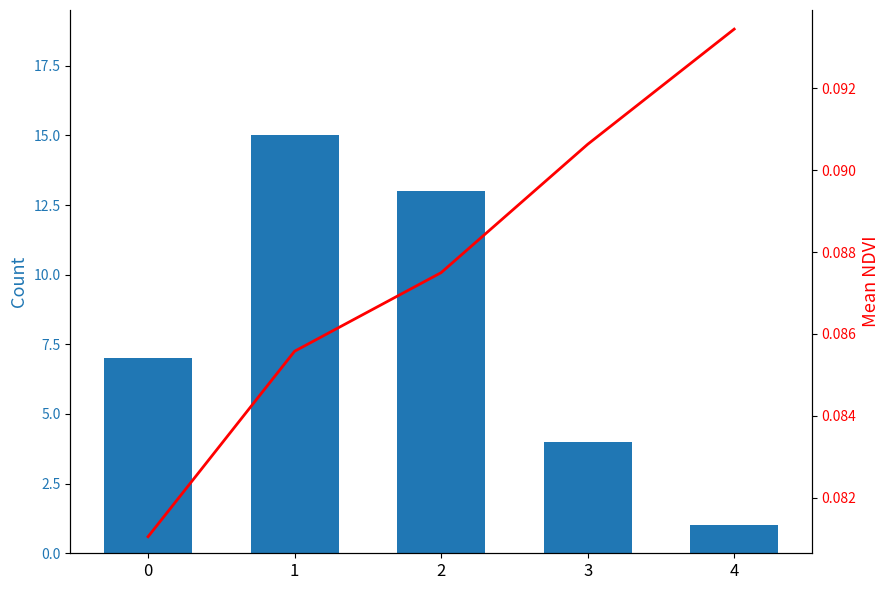

What is the difference between the Count values at 1 and 3?

11.0